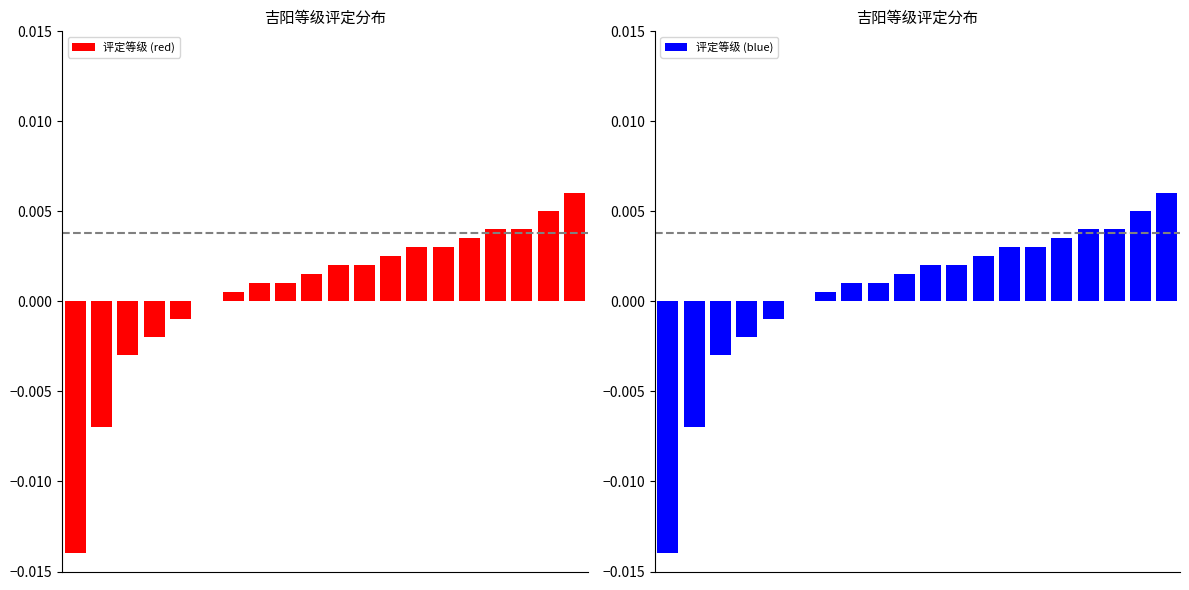

Which series has the largest total across all categories?

评定等级 (red)